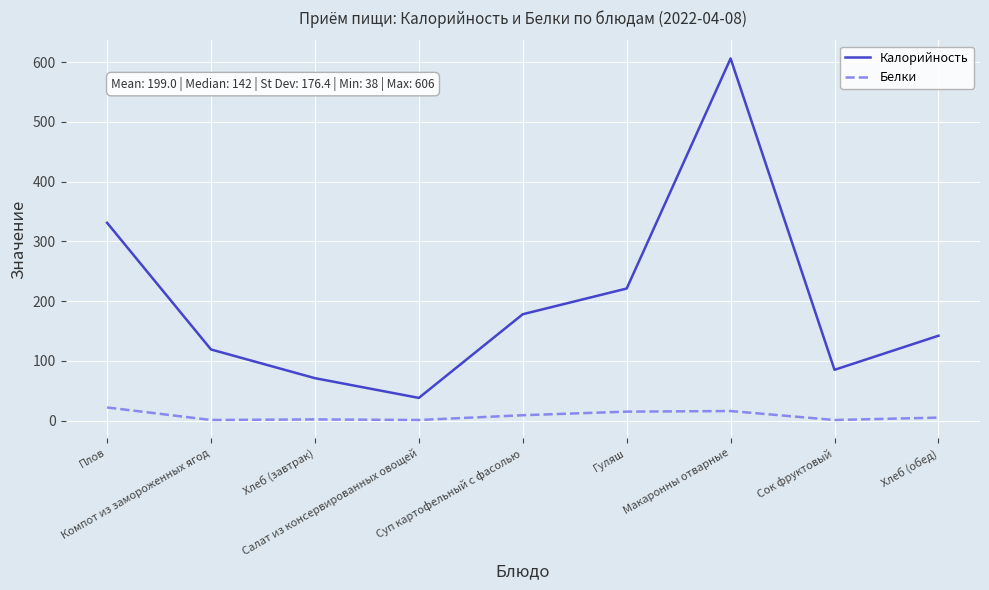

True or false: Калорийность has a value of 119 at Компот из замороженных ягод.

True